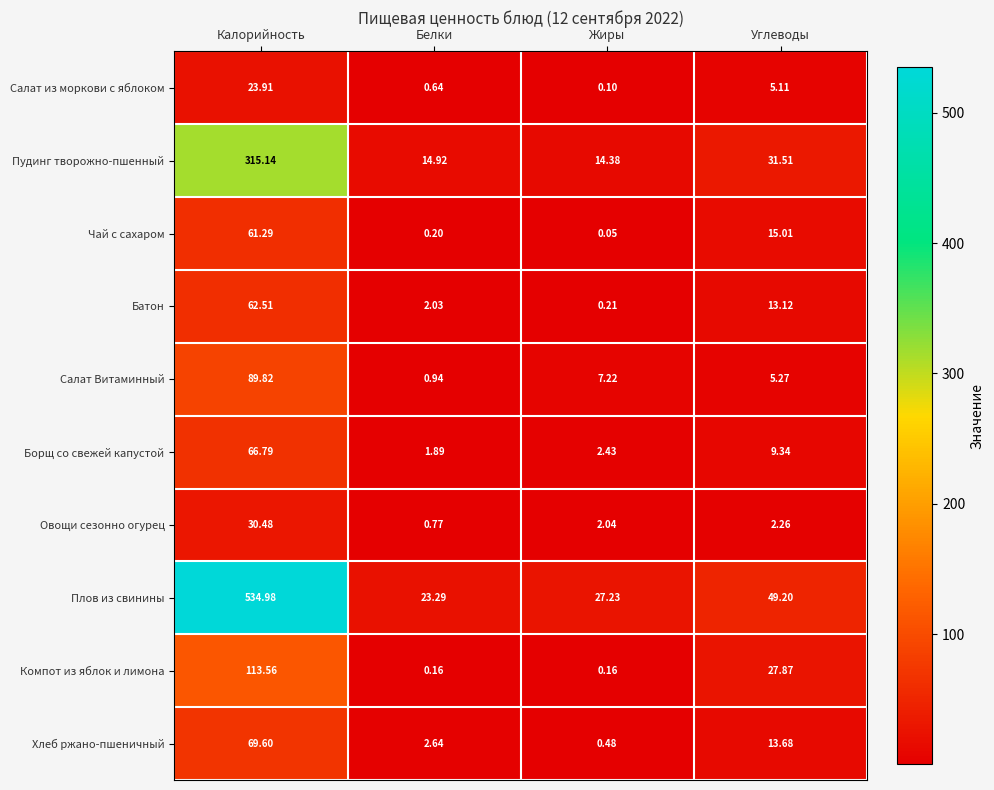

At Жиры, list the series in order from smallest to largest.

Чай с сахаром, Салат из моркови с яблоком, Компот из яблок и лимона, Батон, Хлеб ржано-пшеничный, Овощи сезонно огурец, Борщ со свежей капустой, Салат Витаминный, Пудинг творожно-пшенный, Плов из свинины